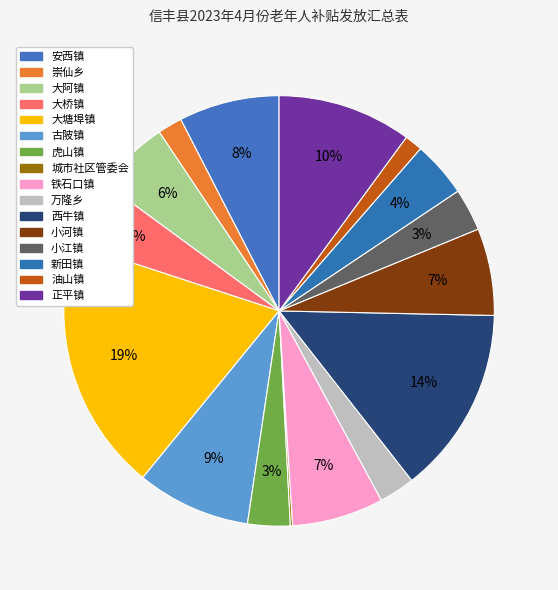

To the nearest percent, what percentage of the pie is 大阿镇?

6%